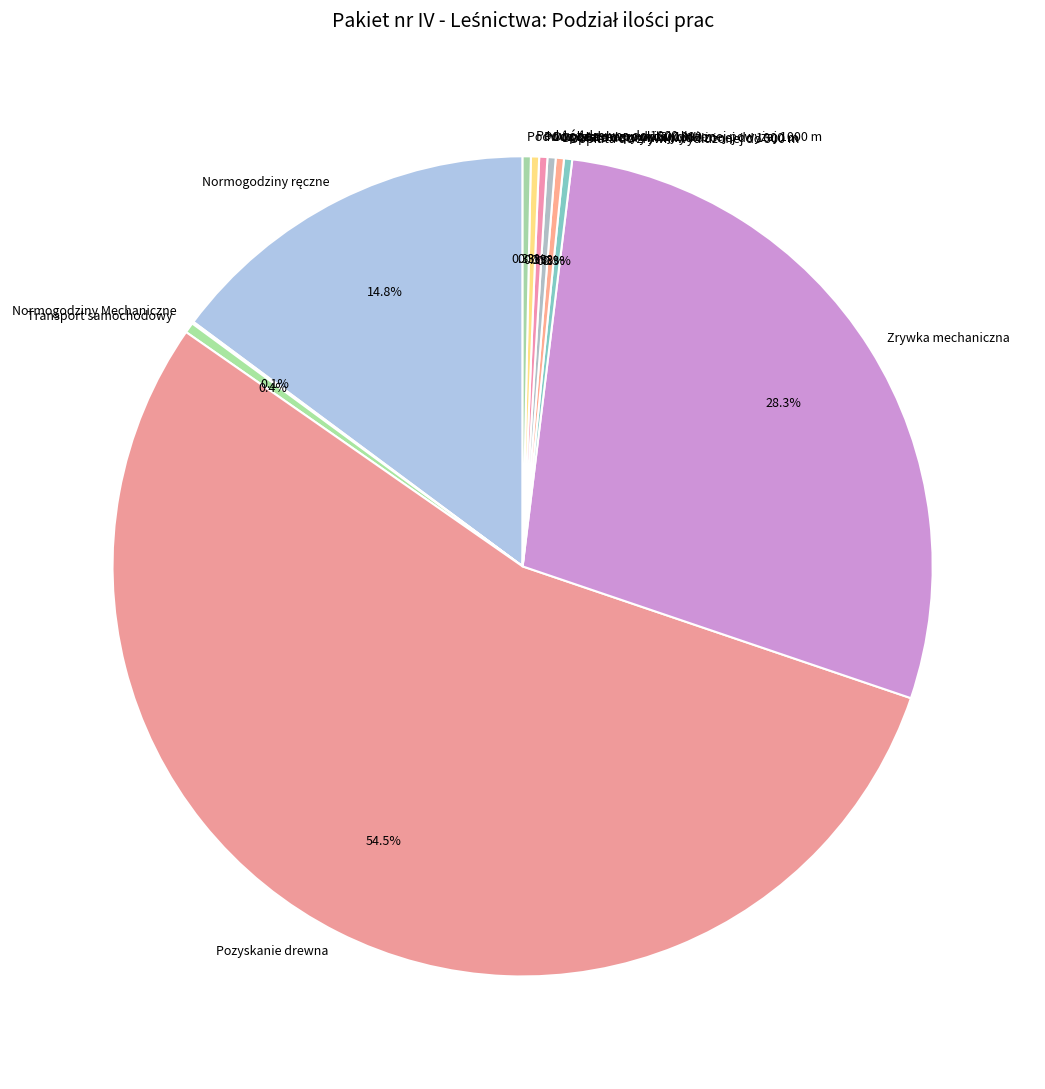

To the nearest percent, what is the difference between the largest and smallest slice percentages?

54%